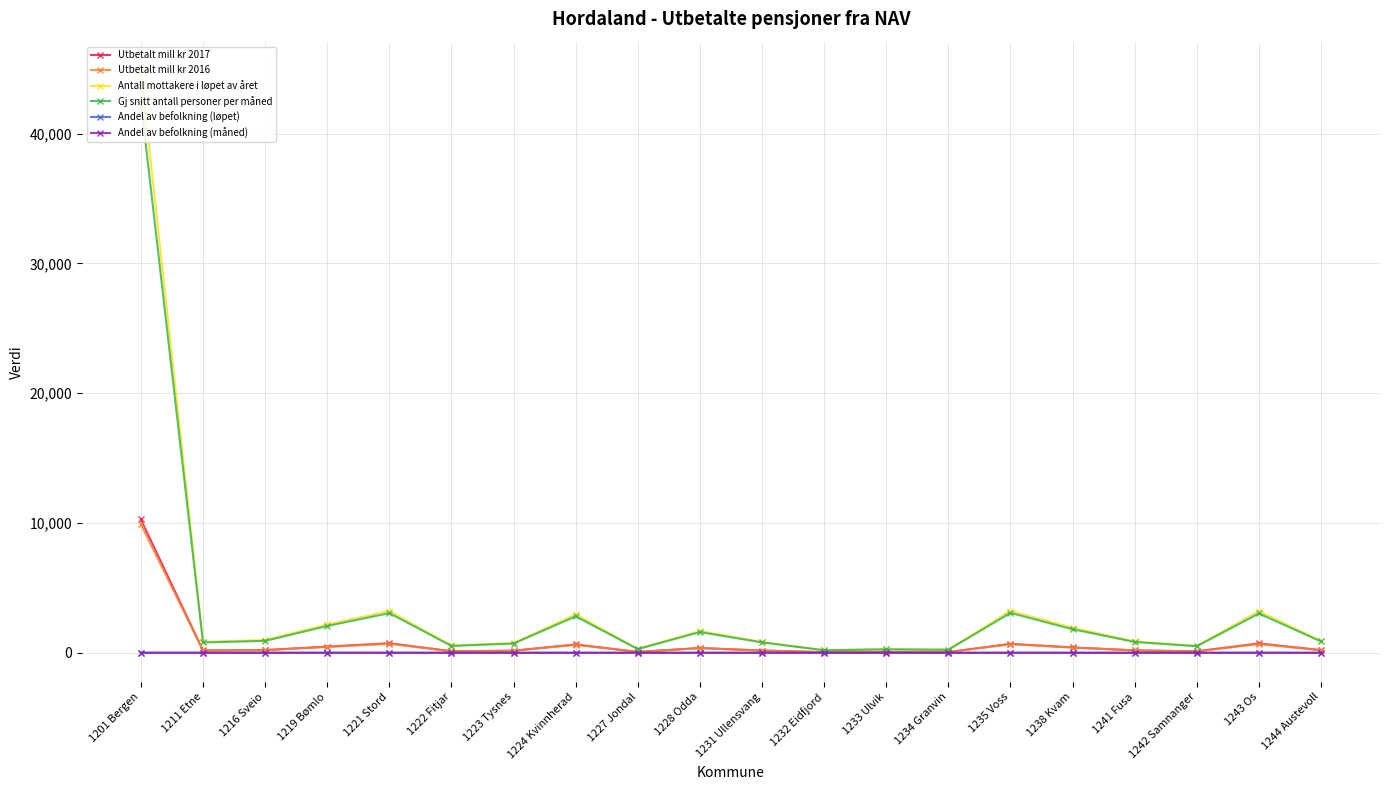

What is the label of the 1st point from the left?

1201 Bergen